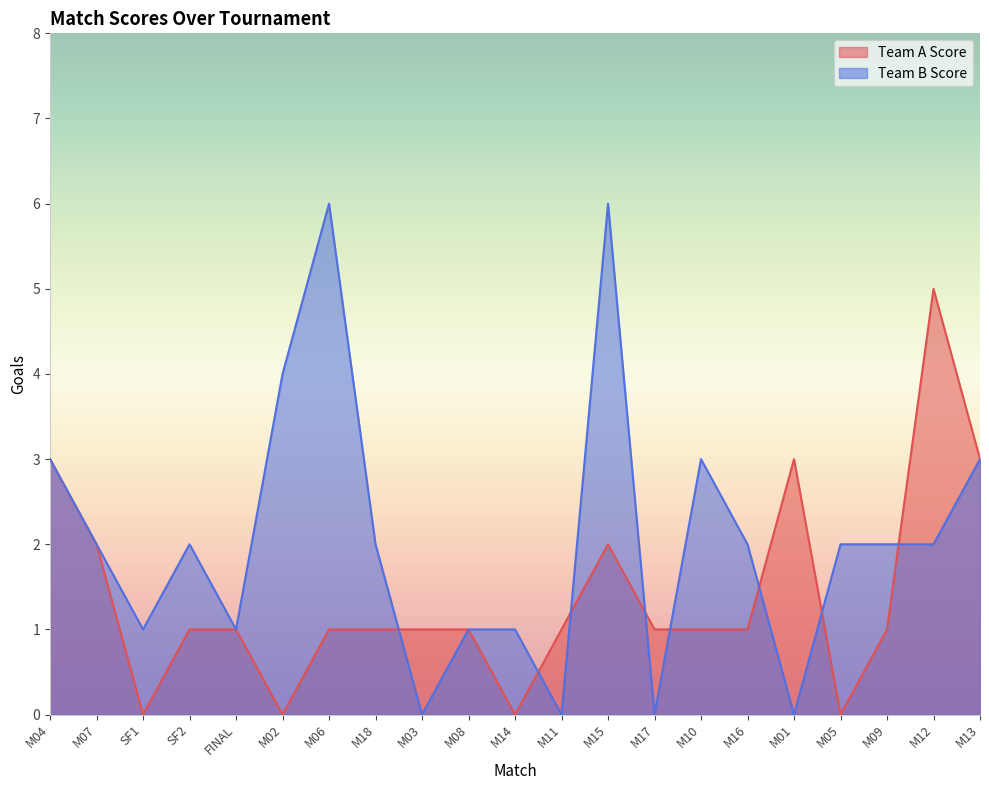

What is the difference between the maximum and minimum values in the Team A Score series?

5